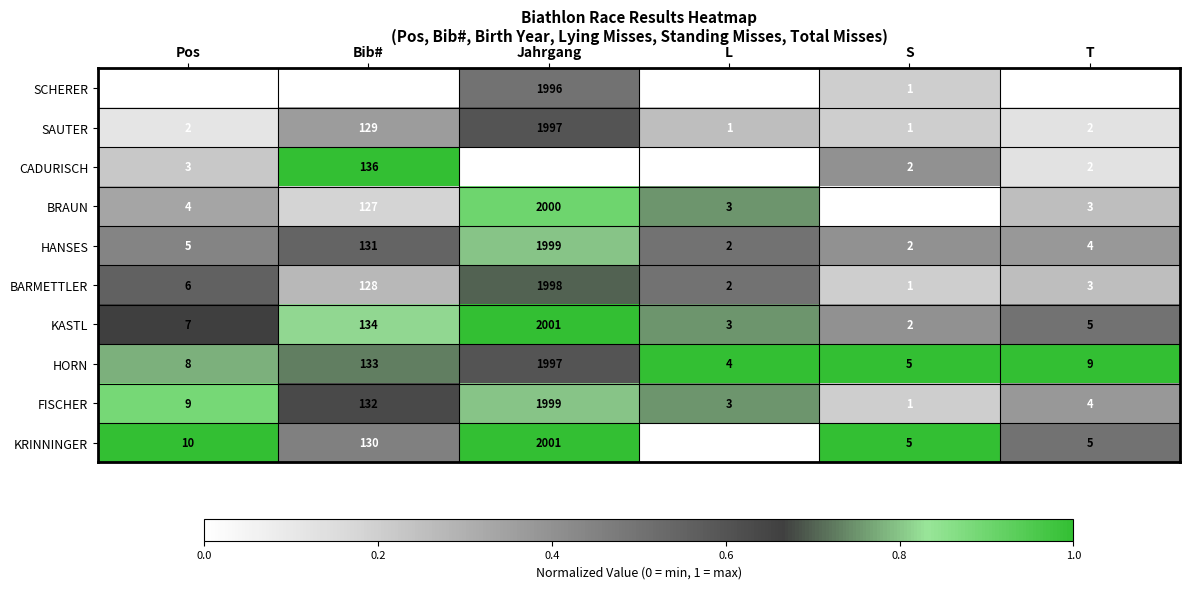

Rank the series at Pos from highest to lowest value.

KRINNINGER, FISCHER, HORN, KASTL, BARMETTLER, HANSES, BRAUN, CADURISCH, SAUTER, SCHERER